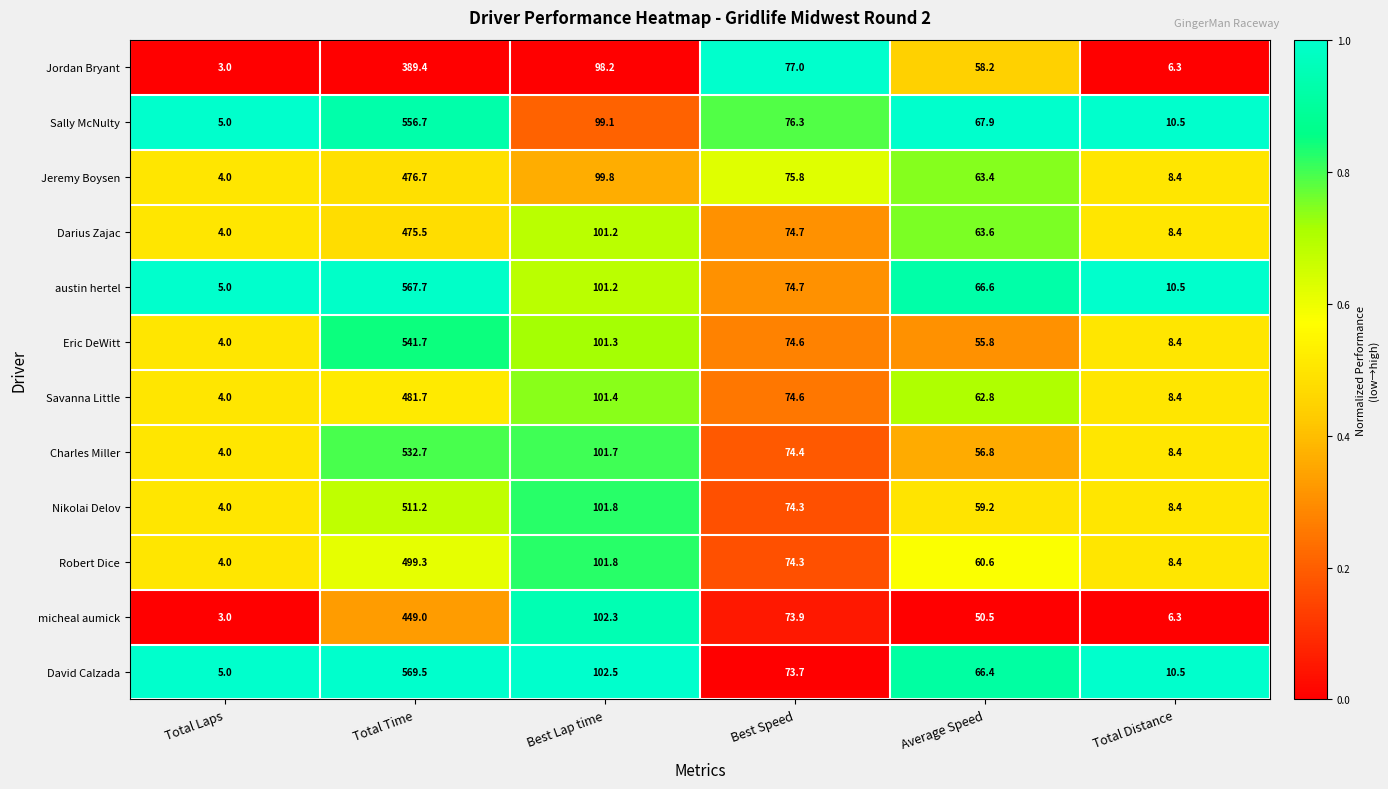

What is the total value across all series at Best Speed?

898.3